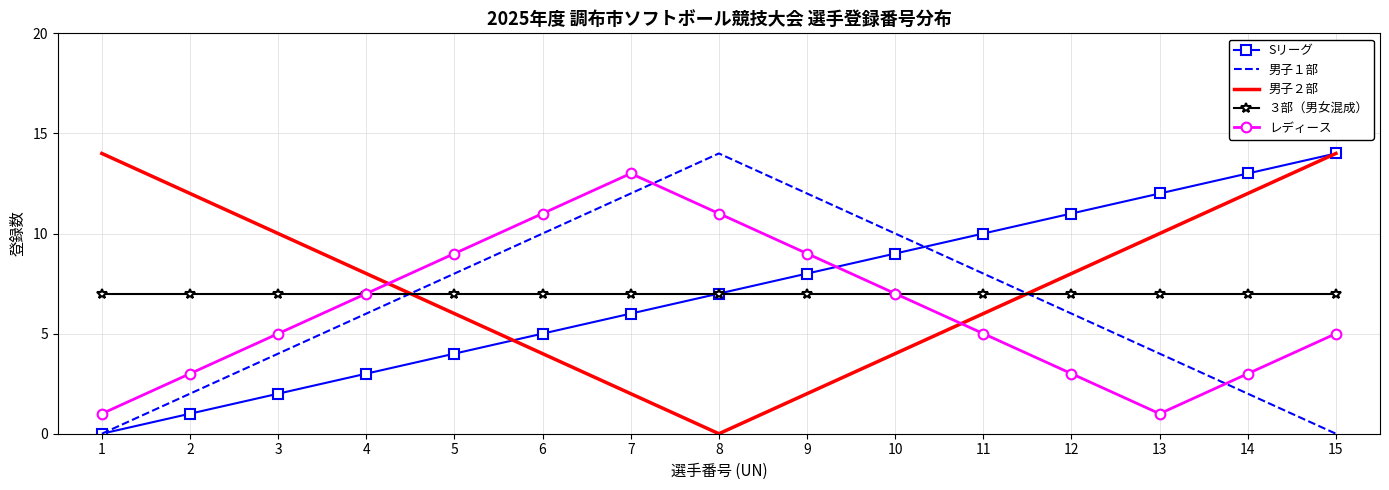

What is the difference between the 男子２部 values at 14 and 8?

12